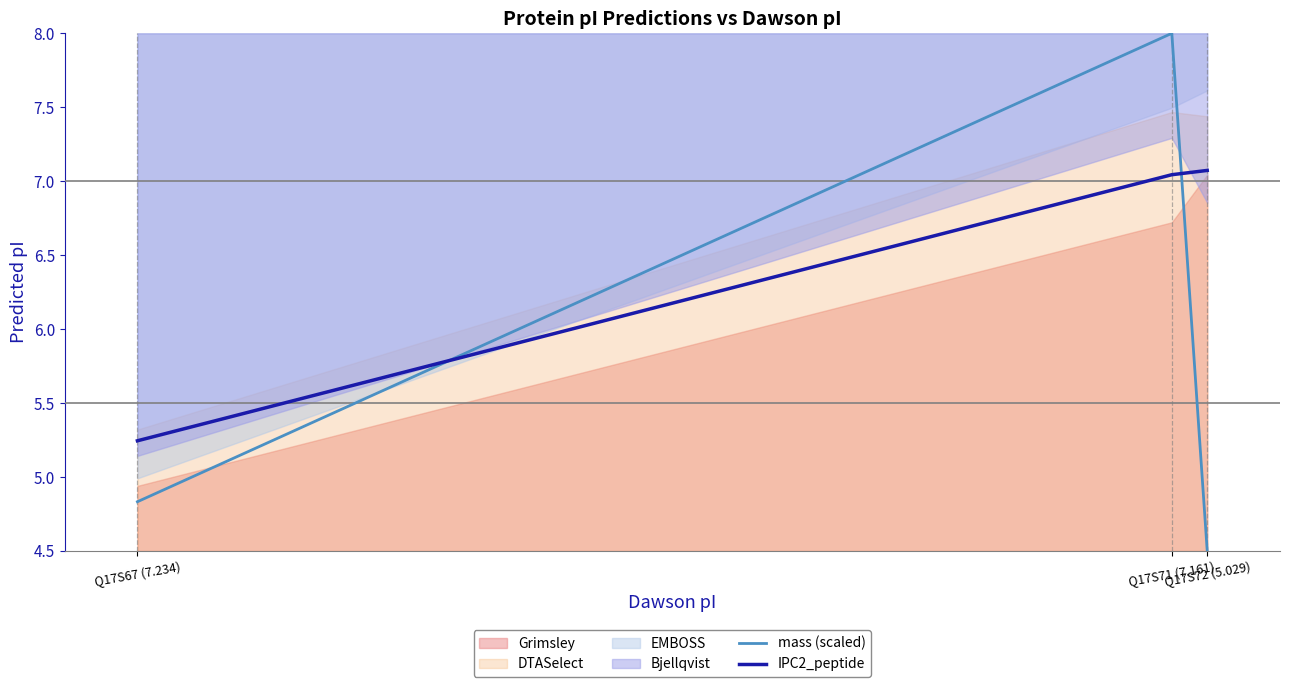

What is the greatest value displayed?

8.0